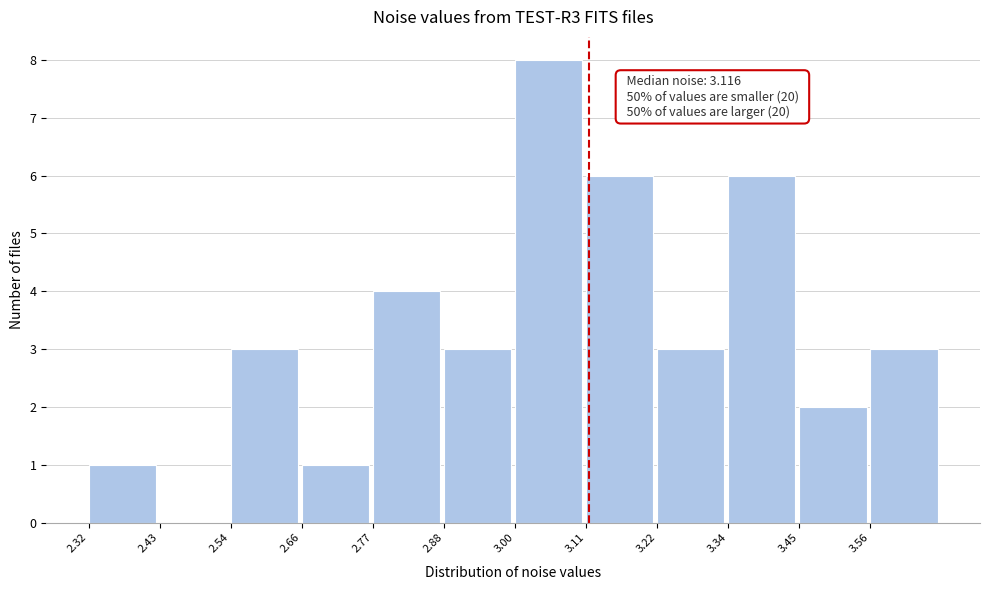

Which range on the x-axis has the tallest bar?

3.00 to 3.12